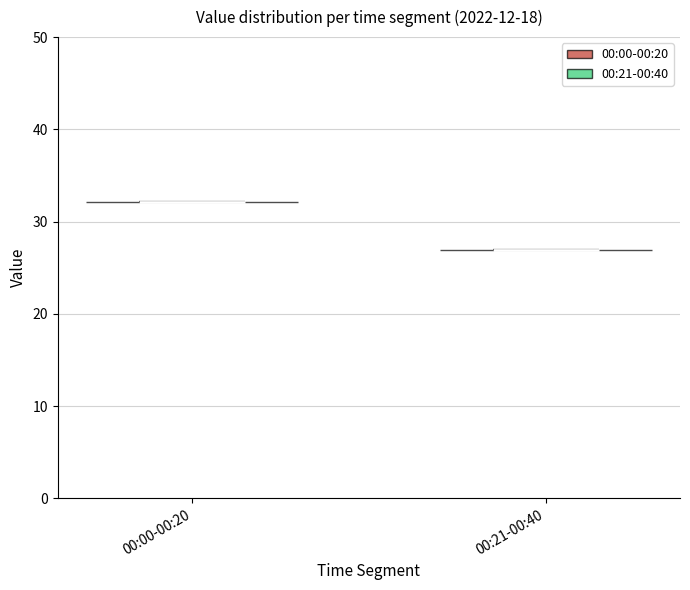

Reading left to right, read every violin against the y-axis: where its median line is, and the lowest and highest points it reaches. The values are not printed on the chart, so give them approximately, as read against the axis.

00:00-00:20: median line 32, lowest point 32, highest point 32
00:21-00:40: median line 27, lowest point 27, highest point 27